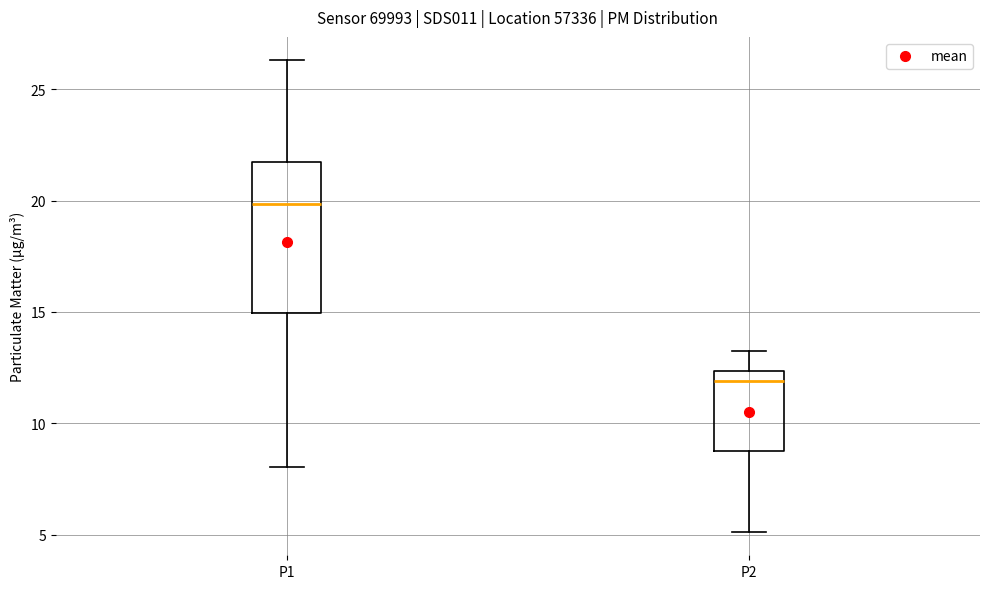

Comparing the boxes themselves (not the whiskers), which one is the tallest?

P1